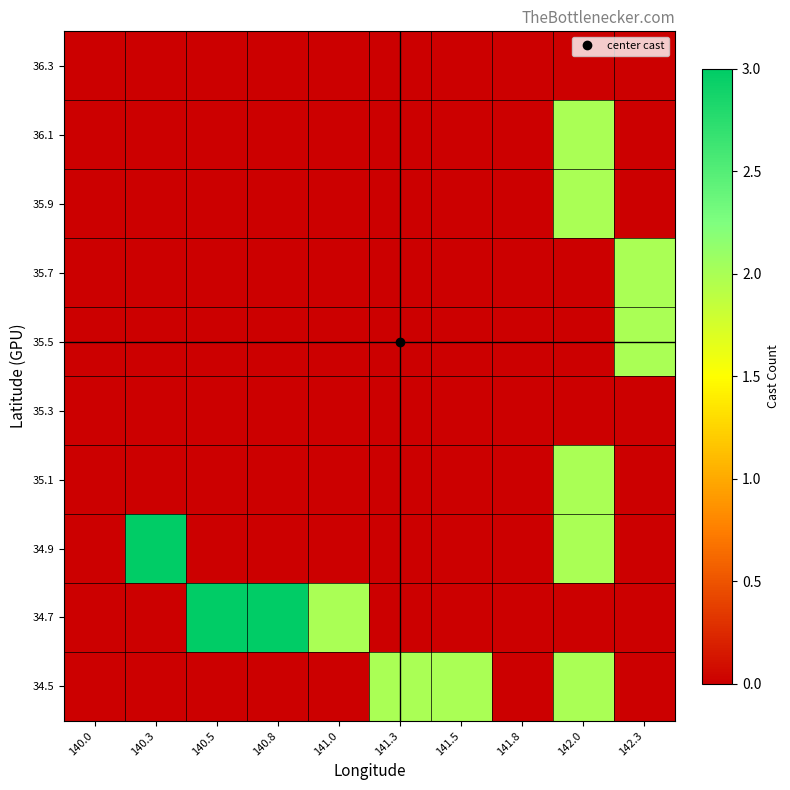

Reading left to right, transcribe all the data shown in this chart.

34.5: 140.0=0	140.3=0	140.5=0	140.8=0	141.0=0	141.3=2	141.5=2	141.8=0	142.0=2	142.3=0
34.7: 140.0=0	140.3=0	140.5=3	140.8=3	141.0=2	141.3=0	141.5=0	141.8=0	142.0=0	142.3=0
34.9: 140.0=0	140.3=3	140.5=0	140.8=0	141.0=0	141.3=0	141.5=0	141.8=0	142.0=2	142.3=0
35.1: 140.0=0	140.3=0	140.5=0	140.8=0	141.0=0	141.3=0	141.5=0	141.8=0	142.0=2	142.3=0
35.3: 140.0=0	140.3=0	140.5=0	140.8=0	141.0=0	141.3=0	141.5=0	141.8=0	142.0=0	142.3=0
35.5: 140.0=0	140.3=0	140.5=0	140.8=0	141.0=0	141.3=0	141.5=0	141.8=0	142.0=0	142.3=2
35.7: 140.0=0	140.3=0	140.5=0	140.8=0	141.0=0	141.3=0	141.5=0	141.8=0	142.0=0	142.3=2
35.9: 140.0=0	140.3=0	140.5=0	140.8=0	141.0=0	141.3=0	141.5=0	141.8=0	142.0=2	142.3=0
36.1: 140.0=0	140.3=0	140.5=0	140.8=0	141.0=0	141.3=0	141.5=0	141.8=0	142.0=2	142.3=0
36.3: 140.0=0	140.3=0	140.5=0	140.8=0	141.0=0	141.3=0	141.5=0	141.8=0	142.0=0	142.3=0